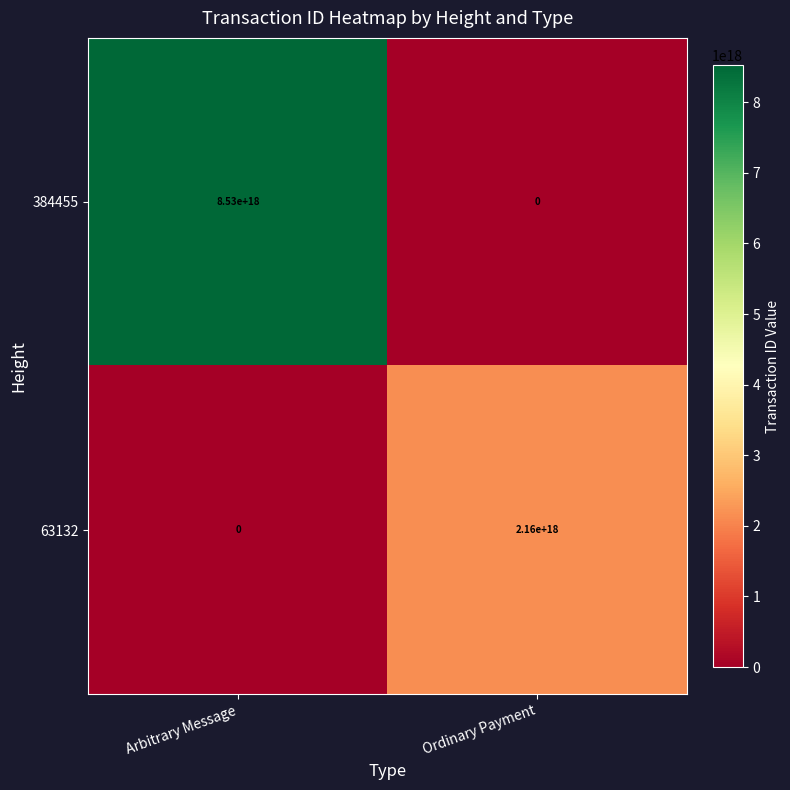

How many distinct data groups are displayed?

2